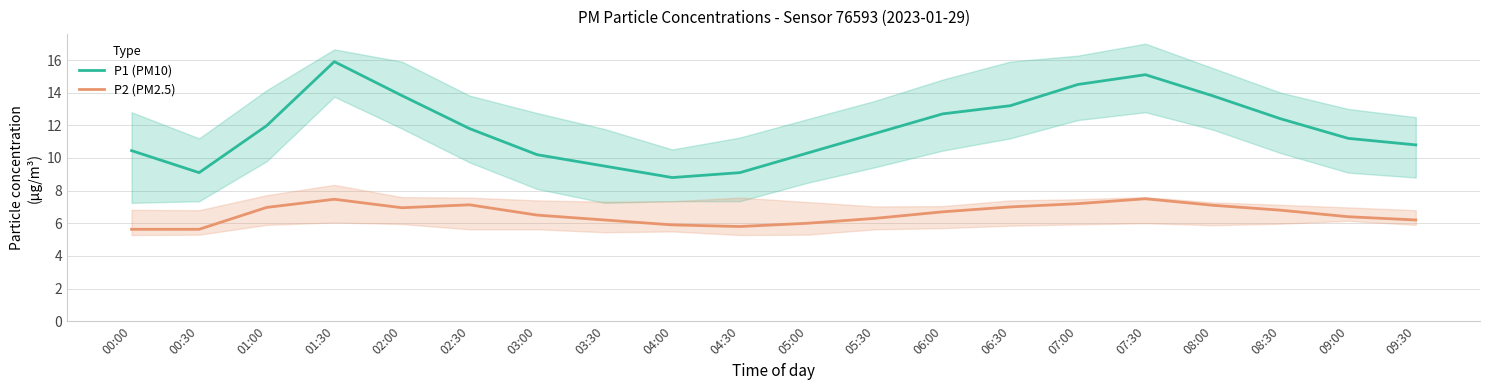

What is the total value across all series at 04:30?

14.9